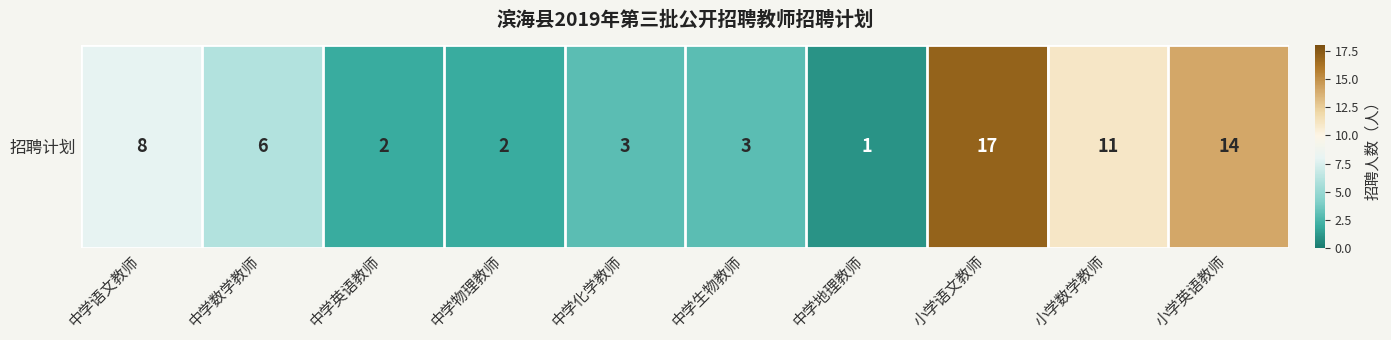

Is it true that the value at 中学物理教师 is 2?

True